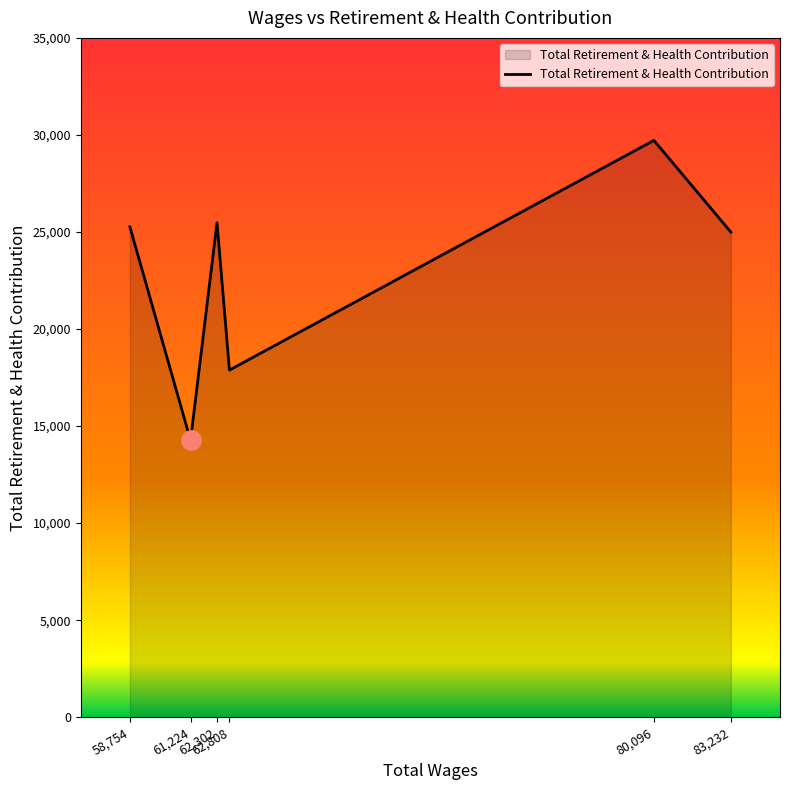

True or false: there are more than 0 points higher than both neighbors.

True